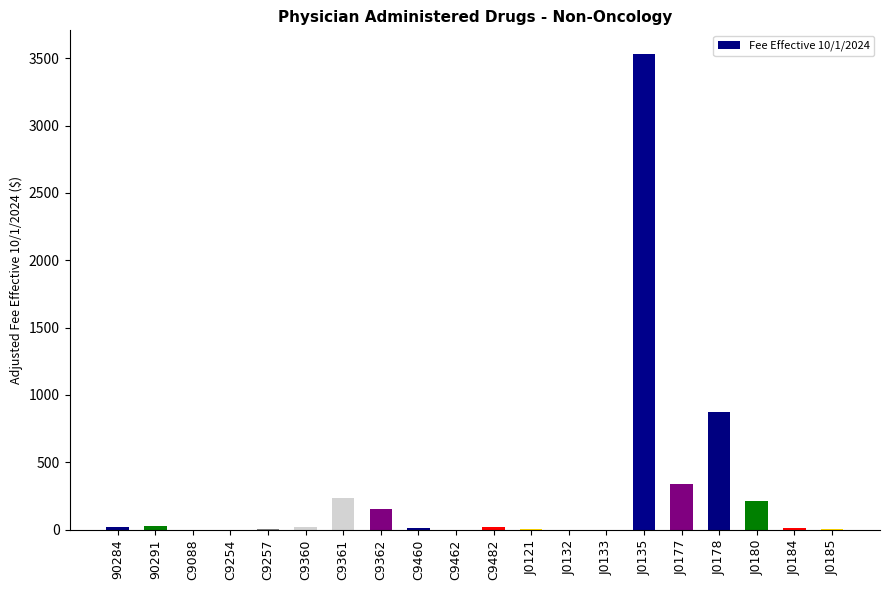

What is the ratio of the value at C9361 to the value at J0135?

0.1